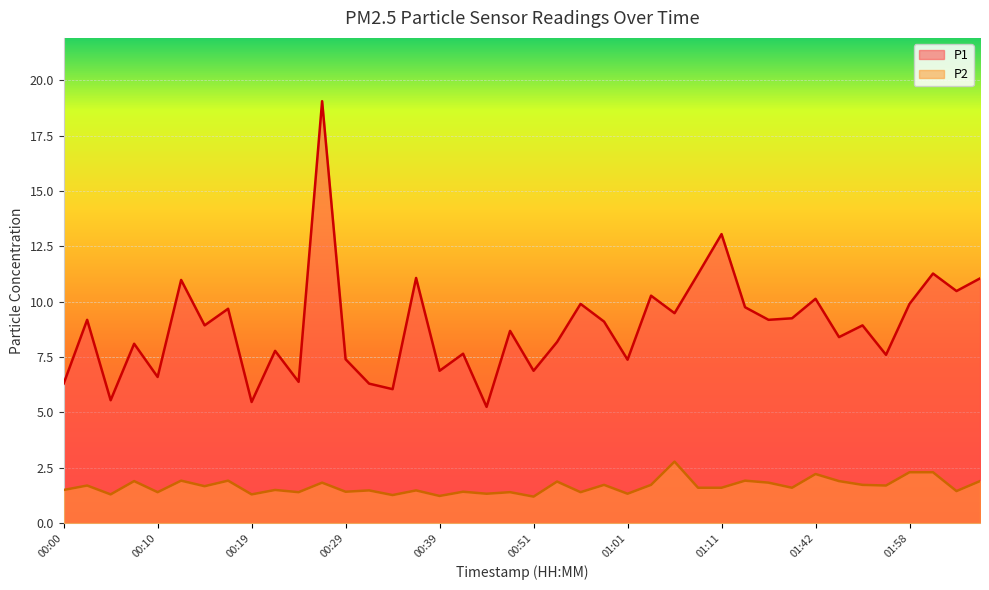

Is it true that P2 equals 0.7 at 00:56?

False